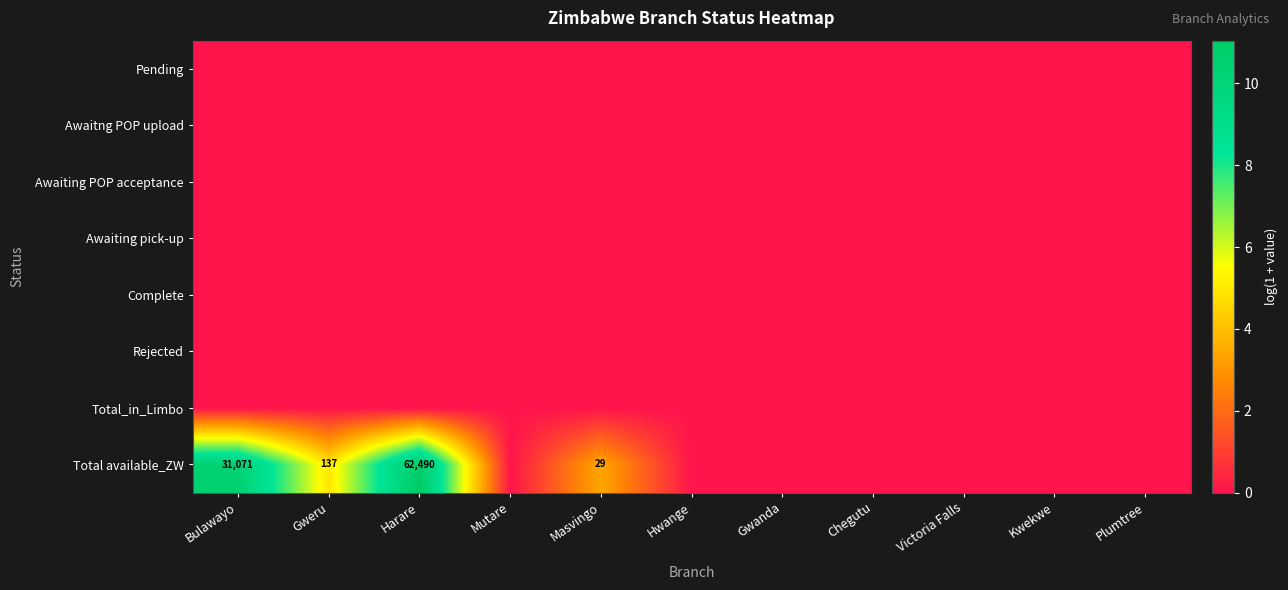

Which has a higher value, Mutare or Victoria Falls?

Mutare